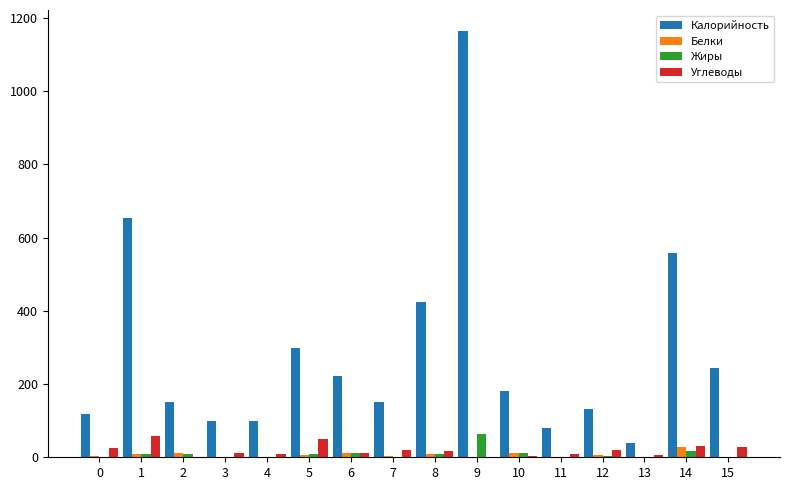

How many series are shown in this chart?

4